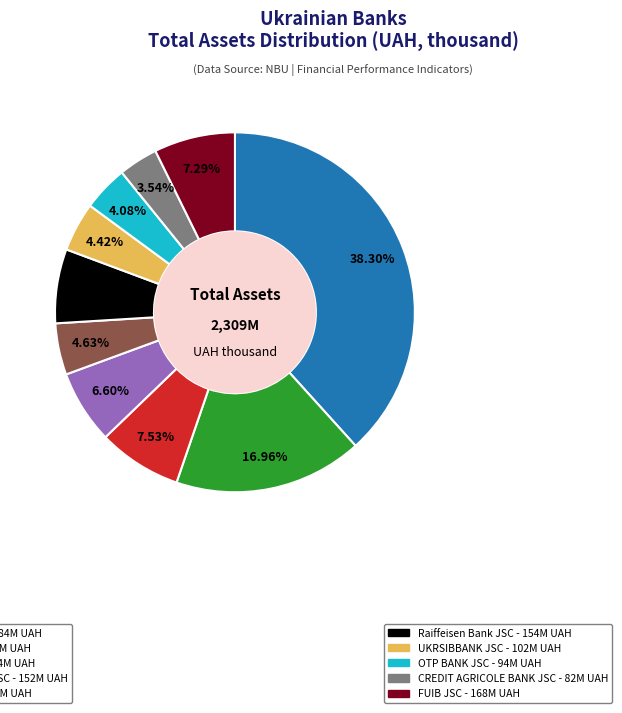

Count the number of slices in the pie.

10